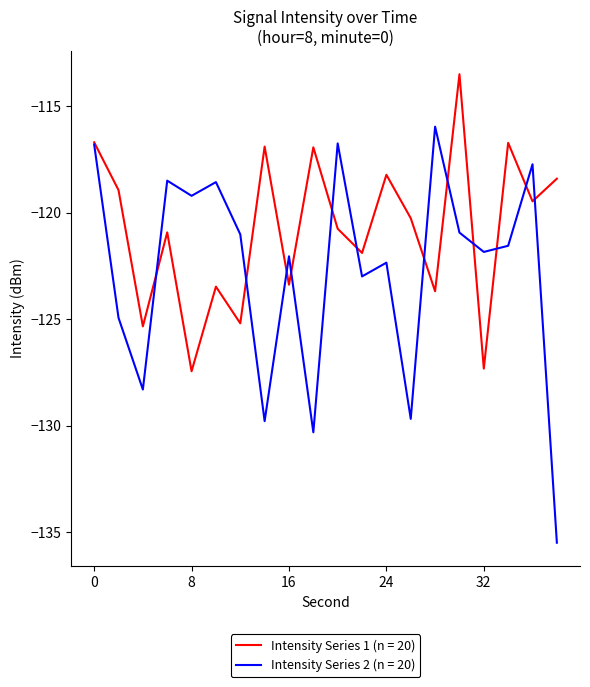

What is the lowest value of the Intensity Series 1 (n = 20) series?

-127.4